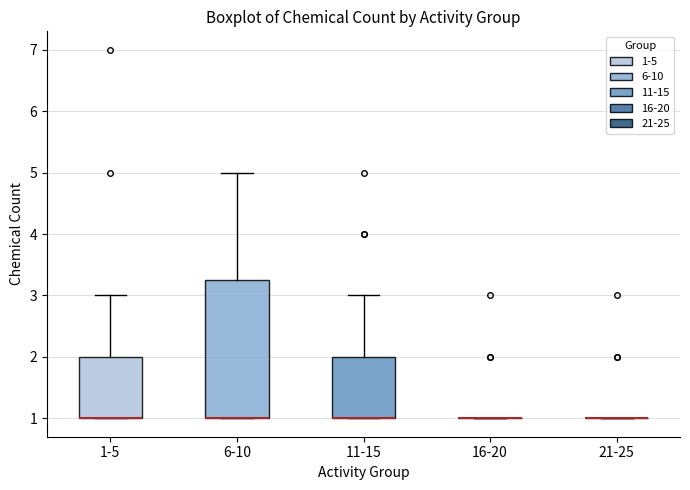

Reading left to right, transcribe this box plot: for each box, give where its median line is, the range the box spans, and where its two whiskers end, as read against the y-axis. The values are not printed on the chart, so give them approximately, as read against the axis.

1-5: median 1.0 (drawn on the box's lower edge), box 1.0 to 2.0, whiskers 1.0 to 3.0
6-10: median 1.0 (drawn on the box's lower edge), box 1.0 to 3.3, whiskers 1.0 to 5.0
11-15: median 1.0 (drawn on the box's lower edge), box 1.0 to 2.0, whiskers 1.0 to 3.0
16-20: box collapsed to a line at 1.0, whiskers 1.0 to 1.0
21-25: box collapsed to a line at 1.0, whiskers 1.0 to 1.0